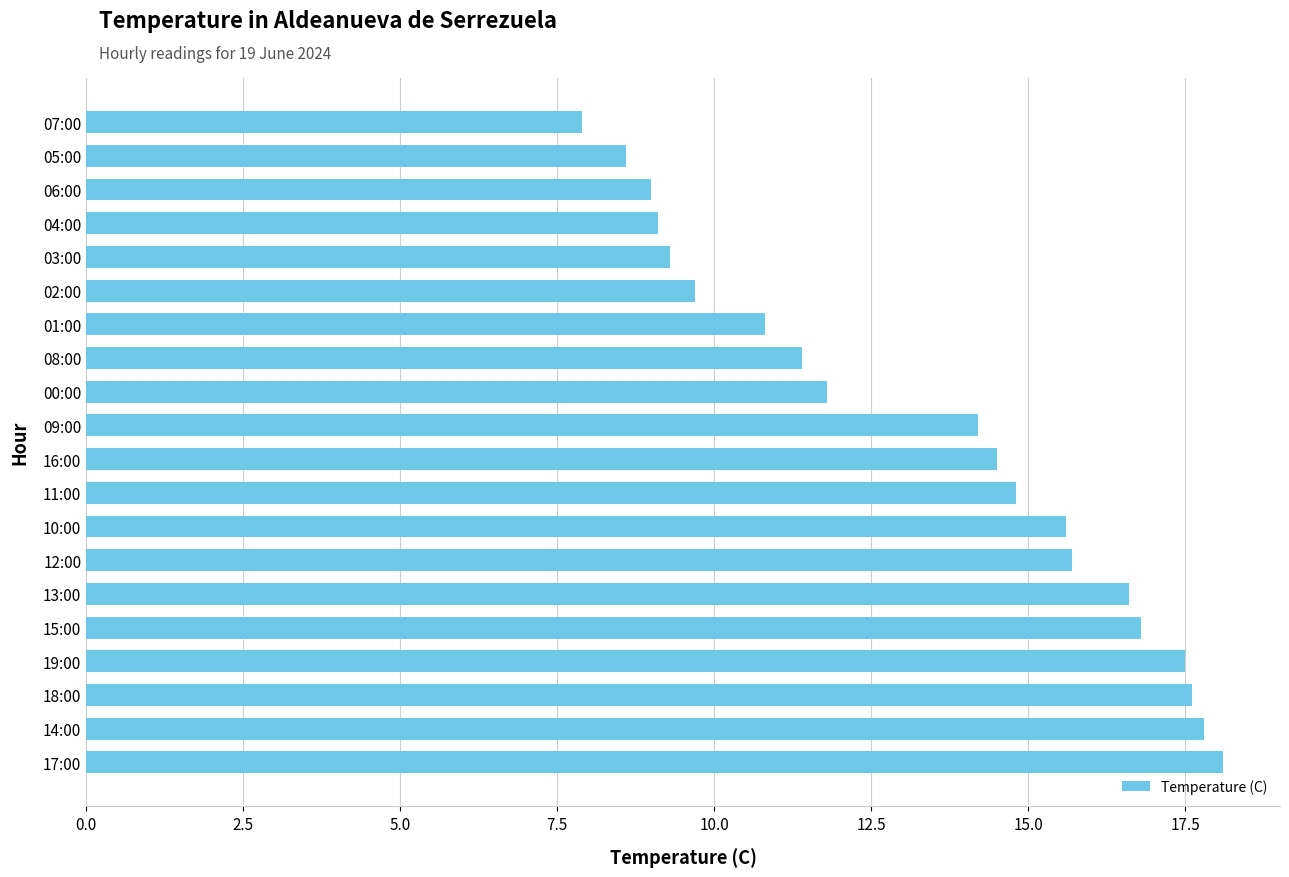

What is the average value?

13.3